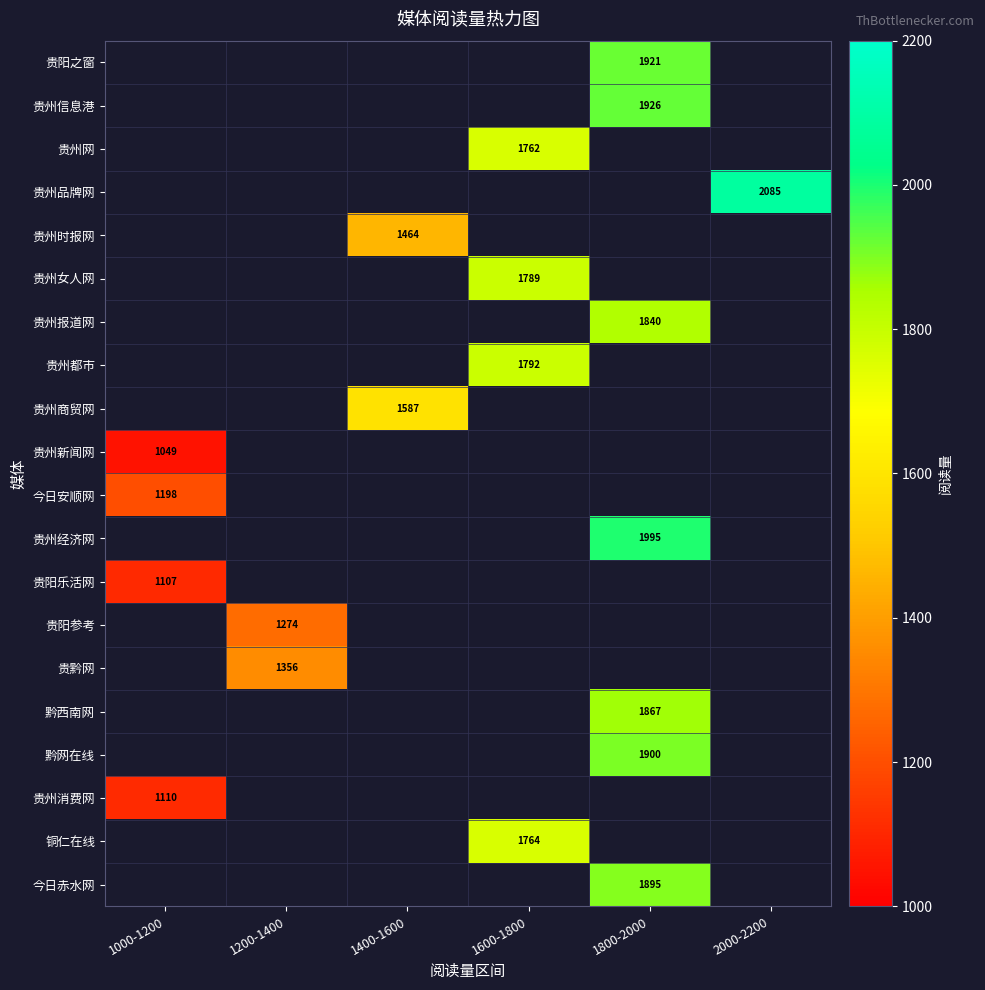

The value of 贵州商贸网 at 1400-1600 is 876. True or false?

False